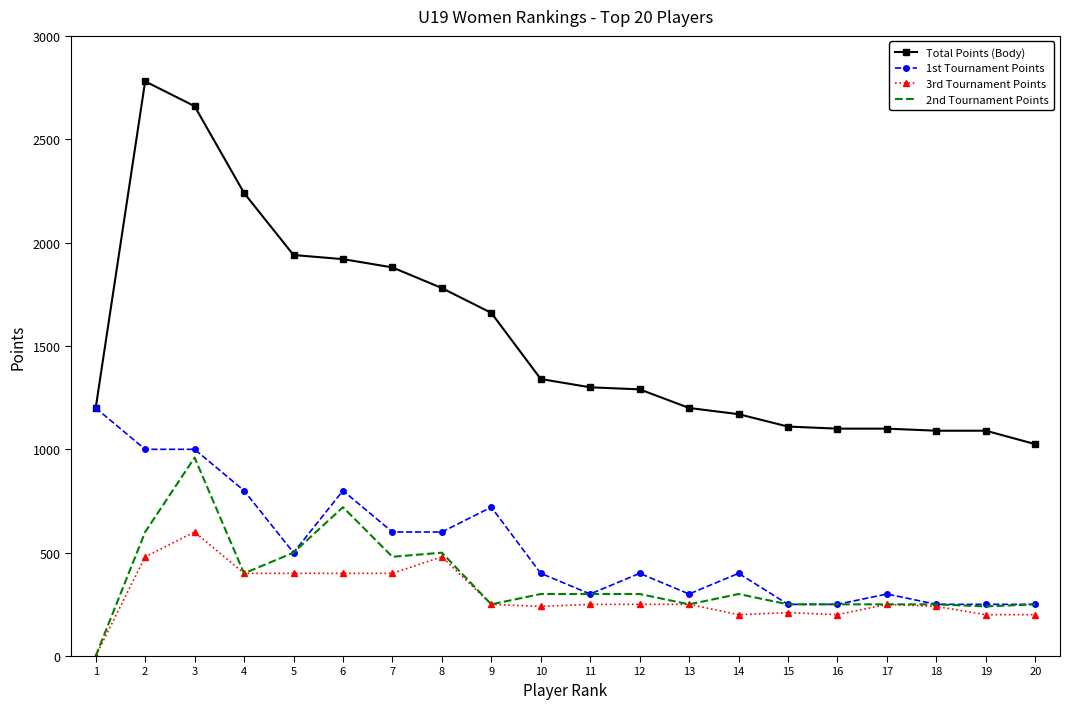

True or false: Total Points (Body) and 3rd Tournament Points cross at least once.

False